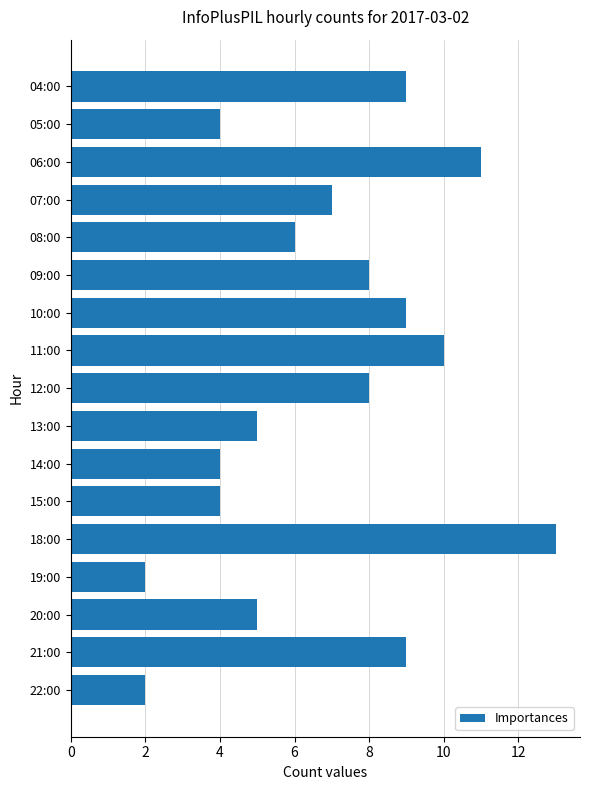

The value at 04:00 is 12. True or false?

False